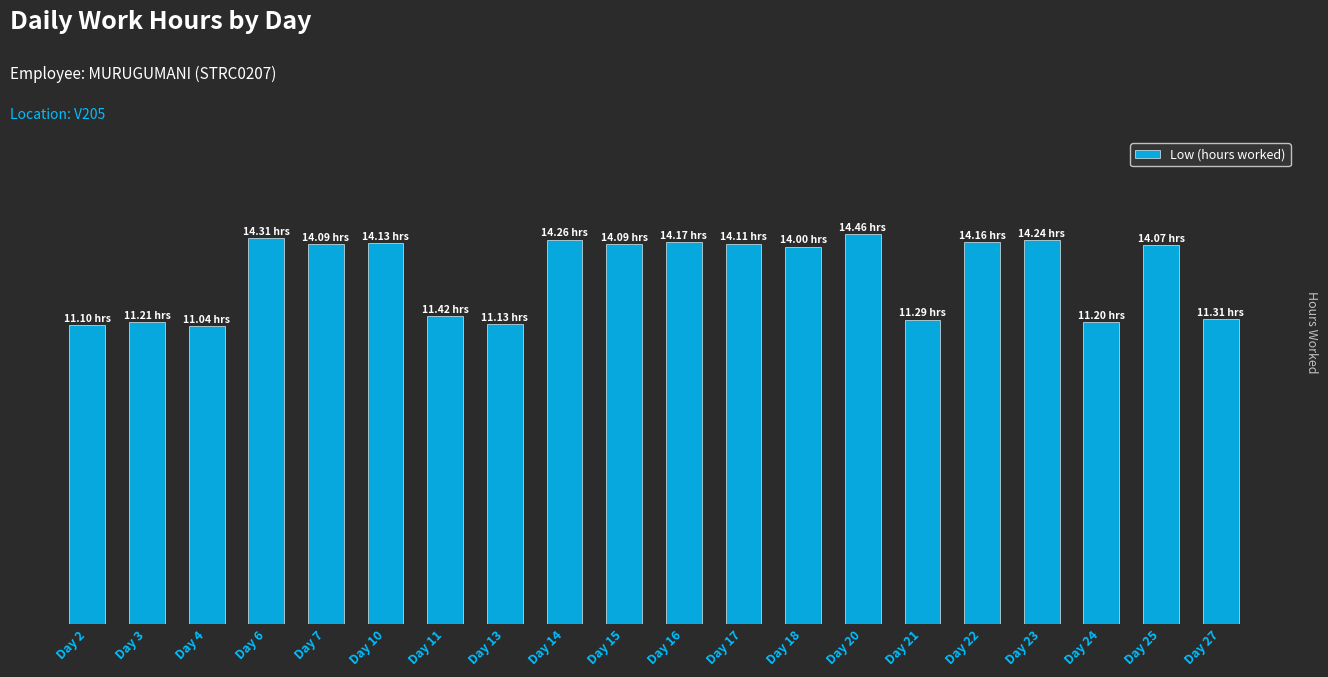

What is the value of the 6th bar from the left?

14.1